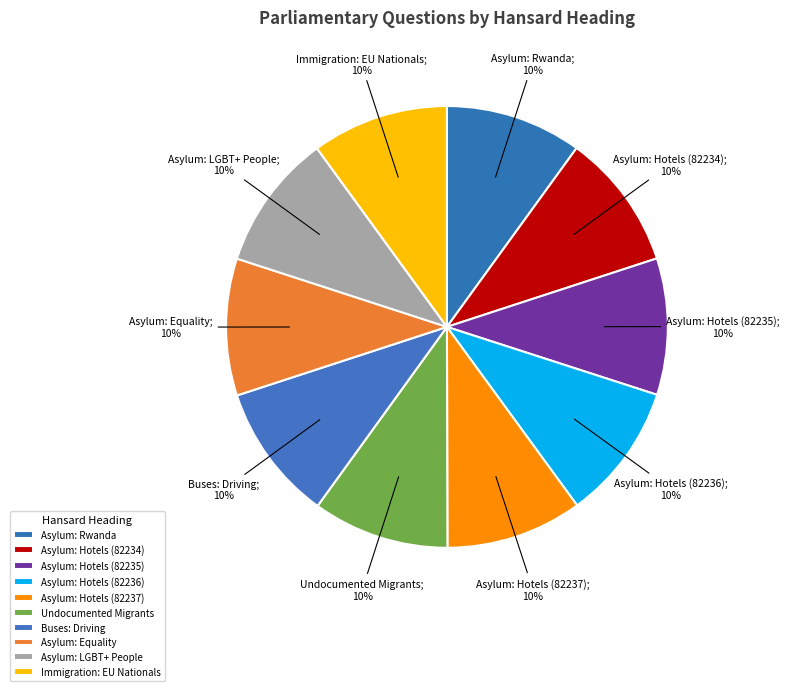

What is the ratio of the value at Asylum: Equality to the value at Asylum: Hotels (82236)?

1.0